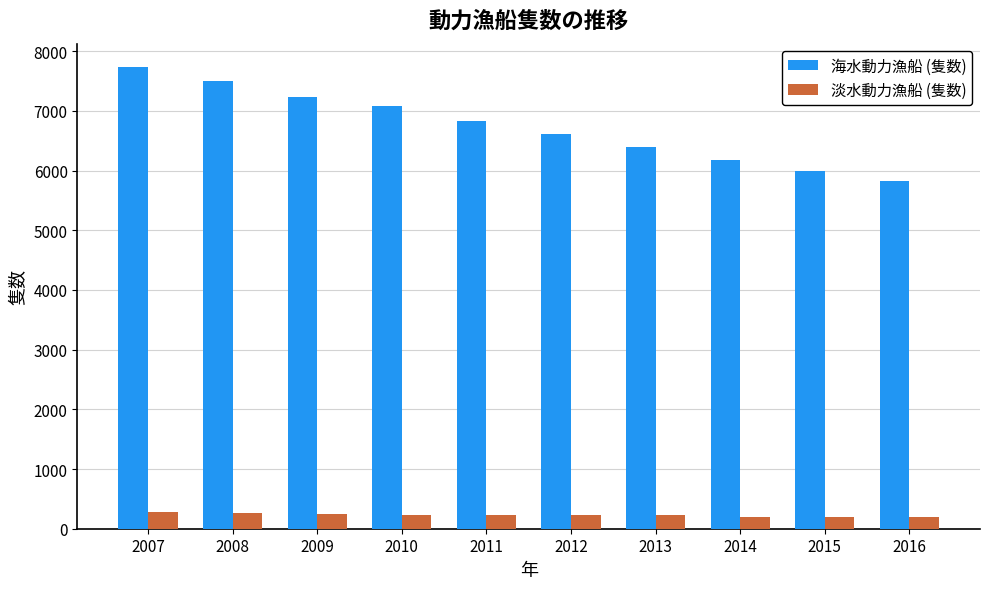

Rank the series by their maximum value, from lowest to highest.

淡水動力漁船 (隻数), 海水動力漁船 (隻数)